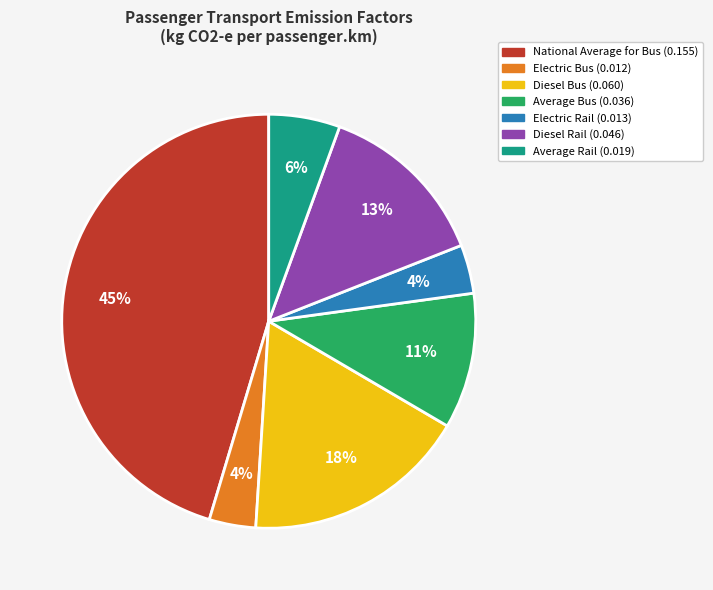

Do Diesel Bus and Average Bus together represent more than half of the pie?

No